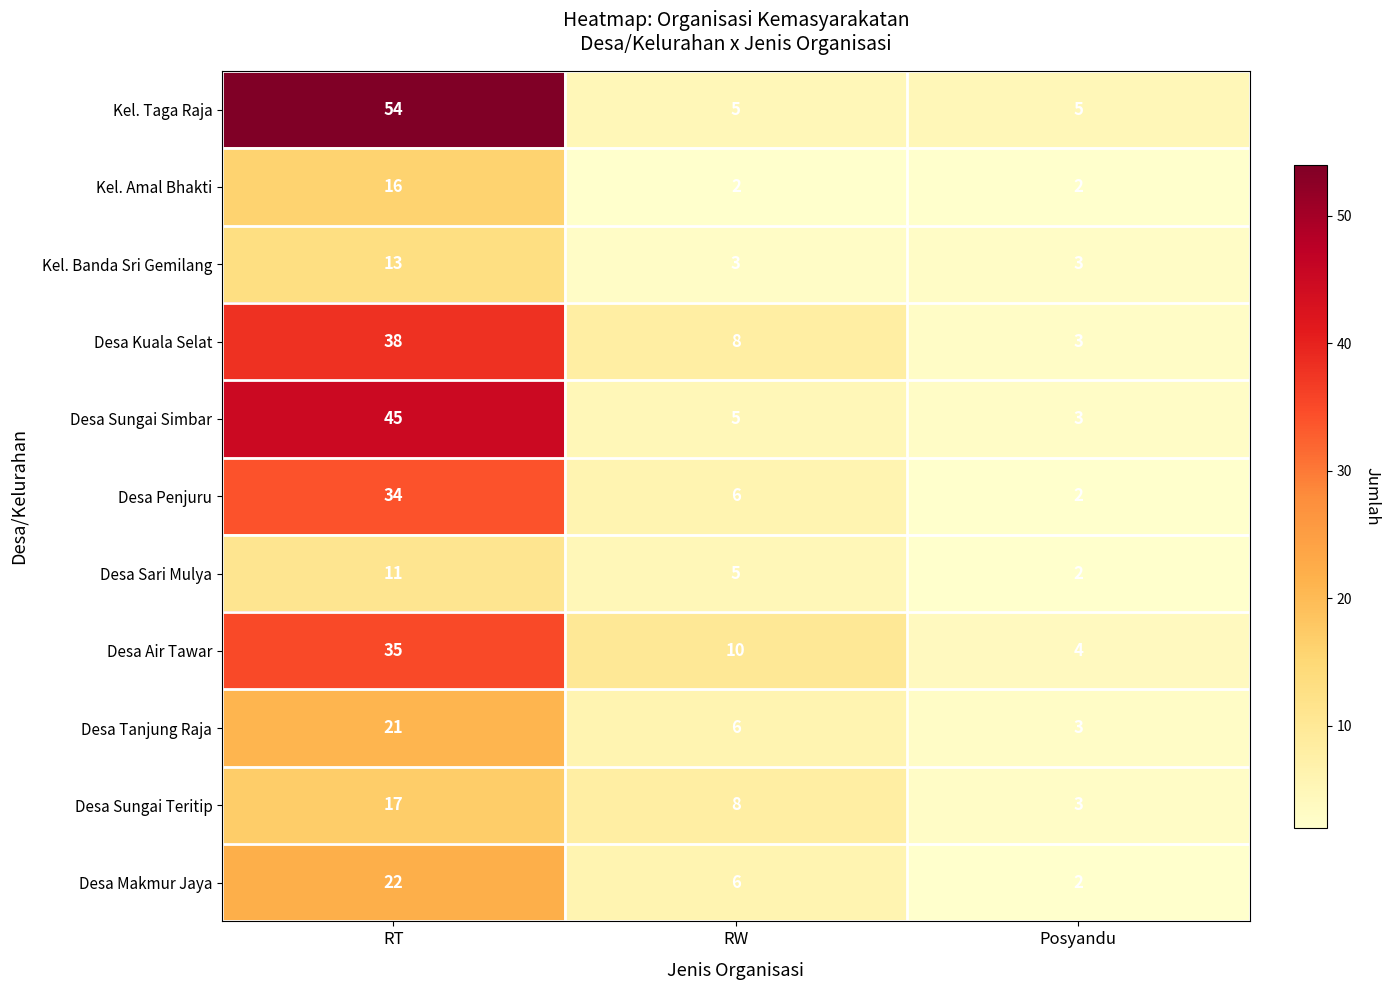

True or false: Desa Makmur Jaya has a value of 10 at RT.

False